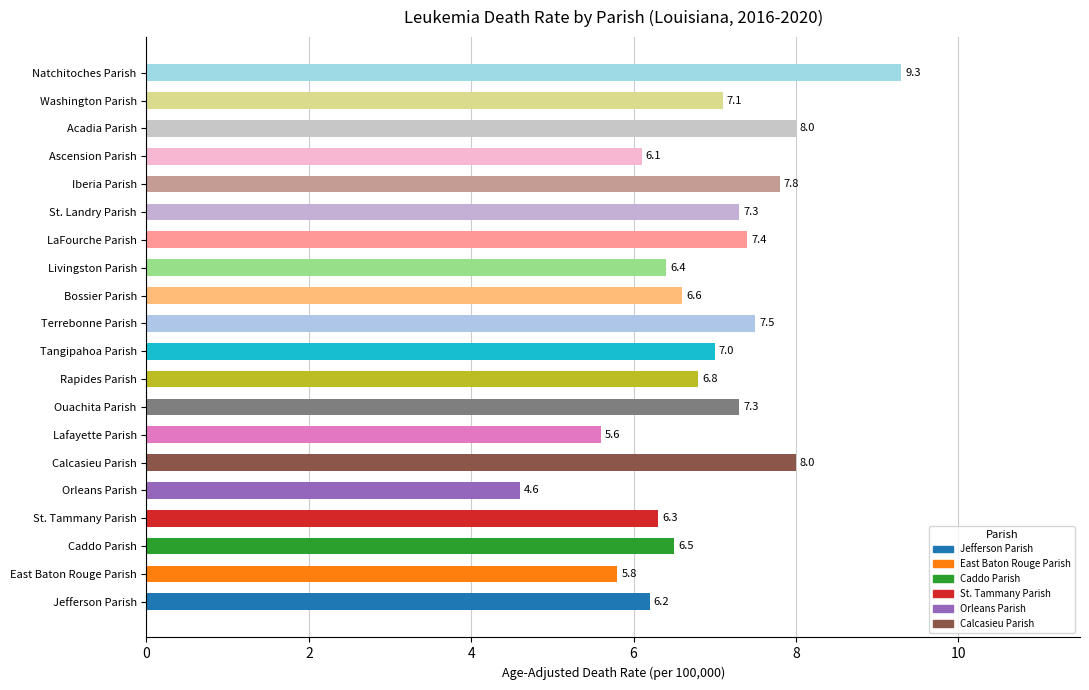

Between East Baton Rouge Parish and Washington Parish, which is larger?

Washington Parish